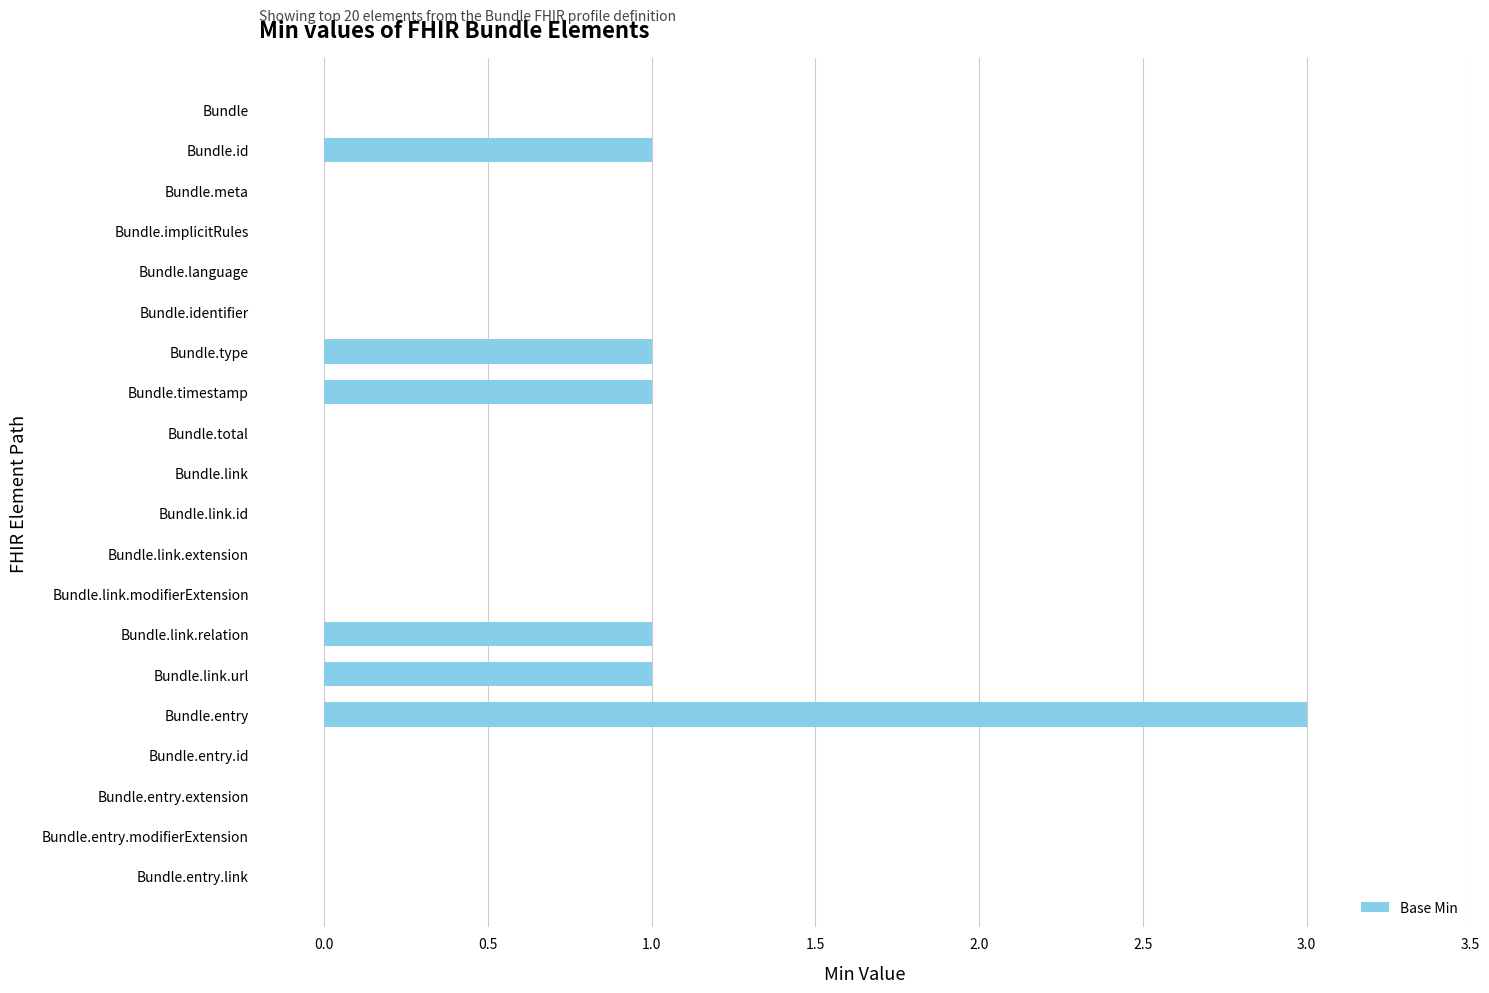

At which category does the chart reach its peak across all series?

Bundle.entry